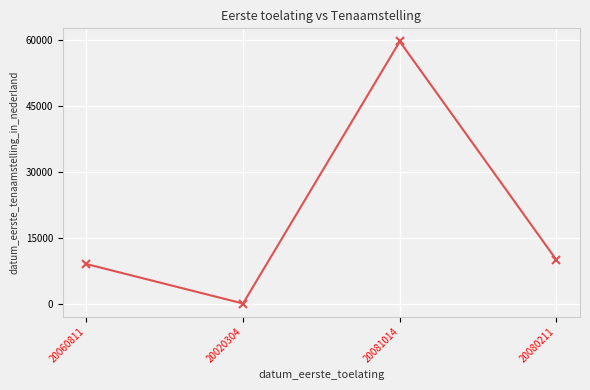

Where is the first local minimum?

20020304